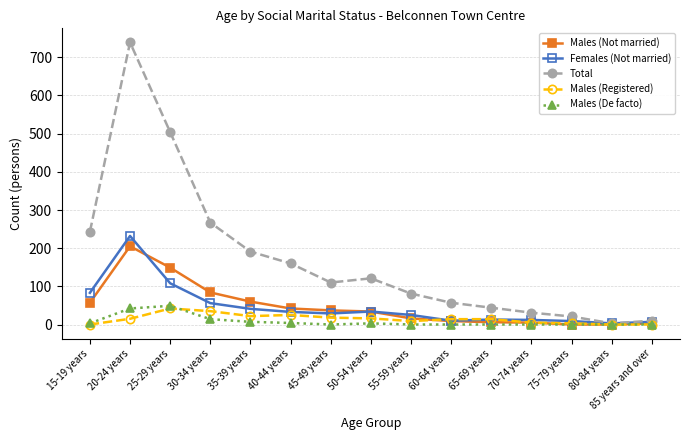

What is the spread (max minus min) of values at 25-29 years?

462